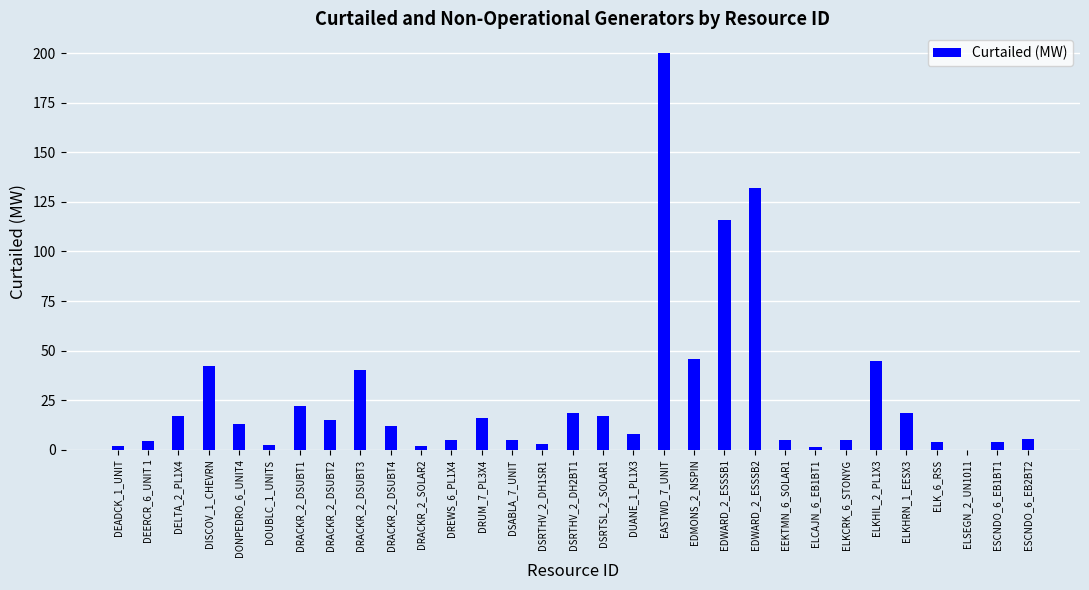

Where is the data nearest to the value 100?

EDWARD_2_ESSSB1